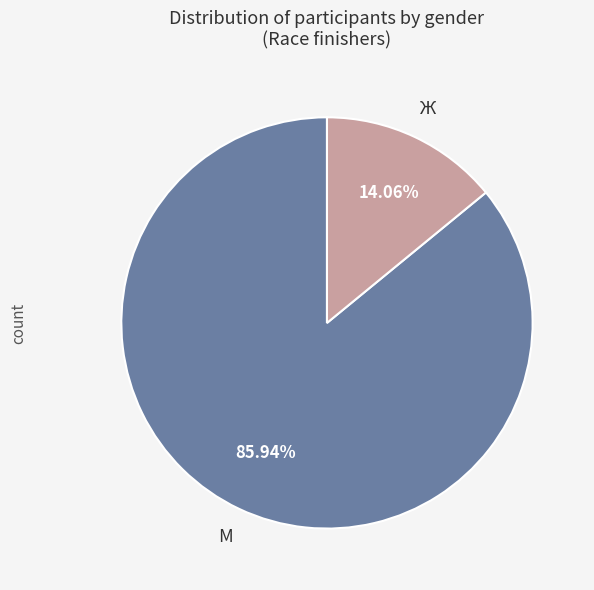

How many slices are in this pie chart?

2